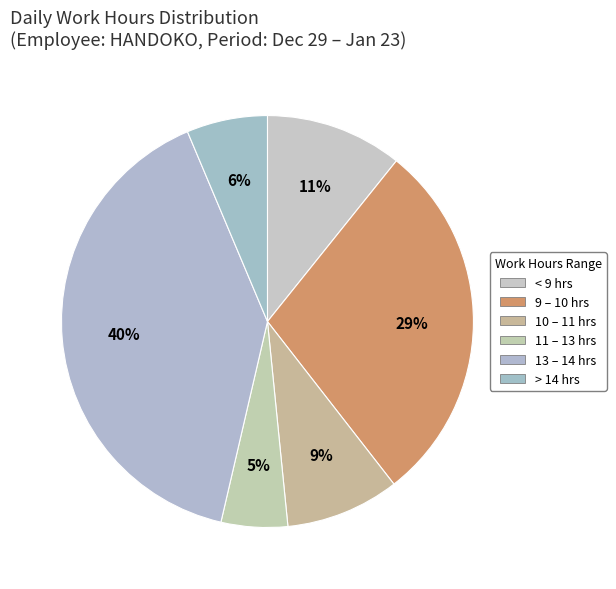

How many slices are in this pie chart?

6